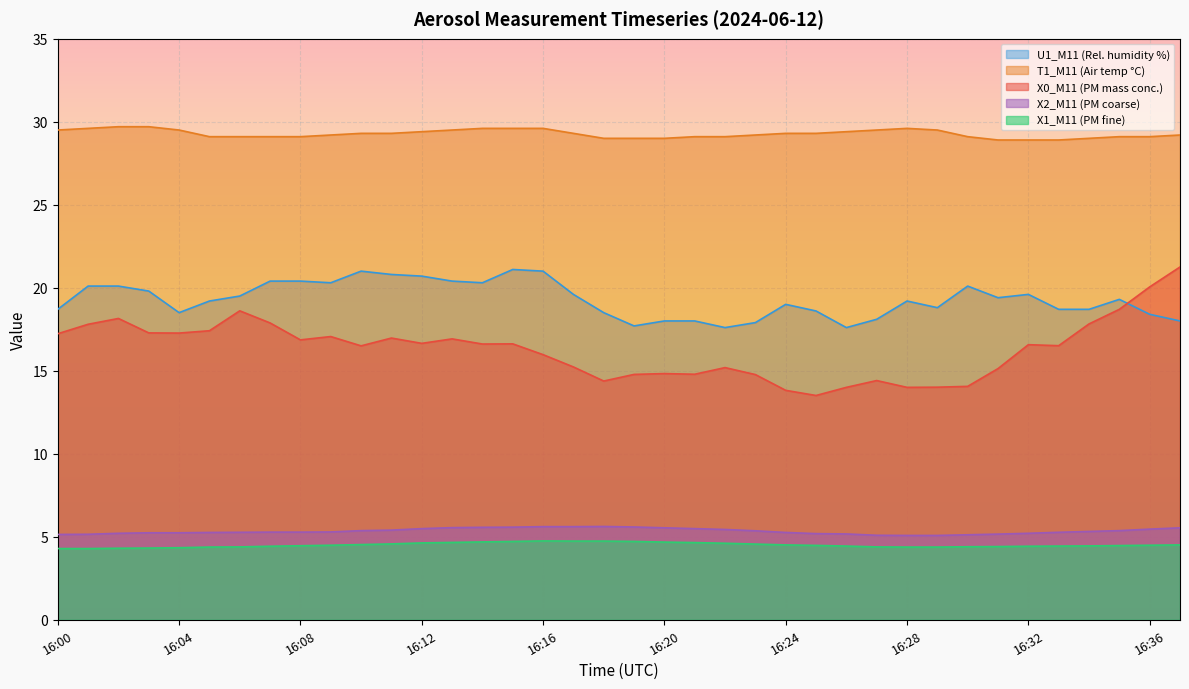

Reading left to right, list all the values displayed in this chart.

X0_M11 (PM mass conc.): 17.2	17.8	18.1	17.3	17.3	17.4	18.6	17.9	16.9	17.1	16.5	17.0	16.6	16.9	16.6	16.6	16.0	15.2	14.4	14.8	14.8	14.8	15.2	14.8	13.8	13.5	14.0	14.4	14.0	14.0	14.1	15.1	16.6	16.5	17.8	18.7	20.1	21.2
X1_M11 (PM fine): 4.3	4.3	4.3	4.3	4.3	4.4	4.4	4.4	4.5	4.5	4.5	4.6	4.6	4.7	4.7	4.7	4.8	4.7	4.7	4.7	4.7	4.7	4.6	4.6	4.5	4.5	4.4	4.4	4.4	4.4	4.4	4.4	4.4	4.4	4.5	4.5	4.5	4.5
U1_M11 (Rel. humidity %): 18.7	20.1	20.1	19.8	18.5	19.2	19.5	20.4	20.4	20.3	21.0	20.8	20.7	20.4	20.3	21.1	21.0	19.6	18.5	17.7	18.0	18.0	17.6	17.9	19.0	18.6	17.6	18.1	19.2	18.8	20.1	19.4	19.6	18.7	18.7	19.3	18.4	18.0
X2_M11 (PM coarse): 5.1	5.2	5.2	5.2	5.2	5.3	5.3	5.3	5.3	5.3	5.4	5.4	5.5	5.5	5.6	5.6	5.6	5.6	5.6	5.6	5.5	5.5	5.4	5.4	5.3	5.2	5.2	5.1	5.1	5.1	5.1	5.2	5.2	5.3	5.3	5.4	5.5	5.5
T1_M11 (Air temp °C): 29.5	29.6	29.7	29.7	29.5	29.1	29.1	29.1	29.1	29.2	29.3	29.3	29.4	29.5	29.6	29.6	29.6	29.3	29.0	29.0	29.0	29.1	29.1	29.2	29.3	29.3	29.4	29.5	29.6	29.5	29.1	28.9	28.9	28.9	29.0	29.1	29.1	29.2